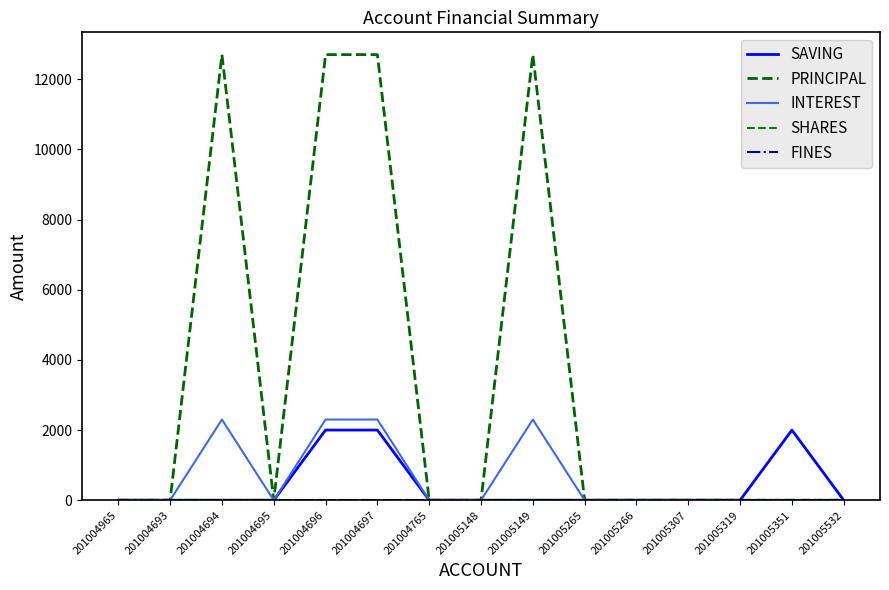

Is this an area chart (filled region under the line)?

No